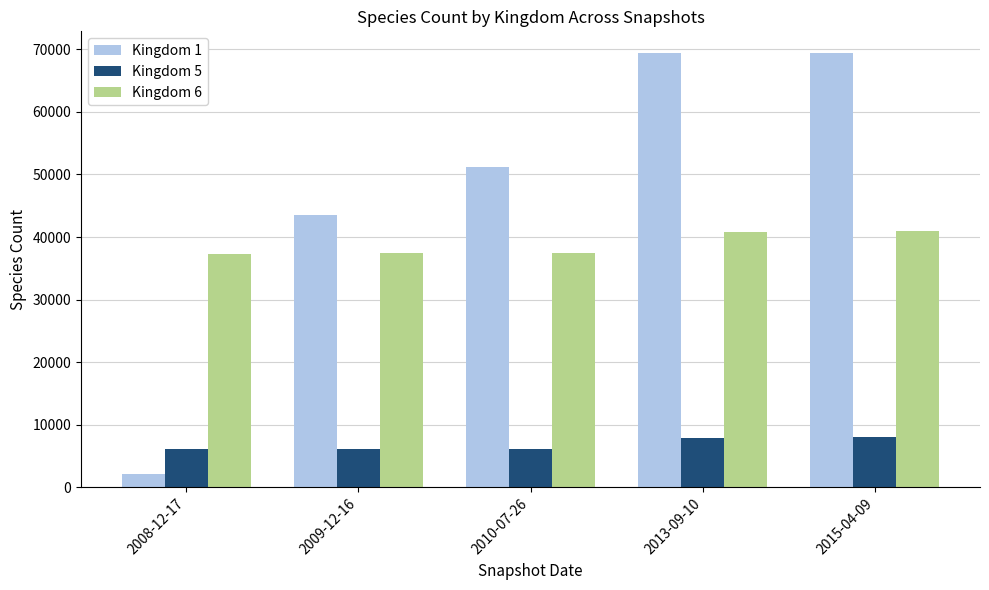

What is the maximum value for Kingdom 6?

41000